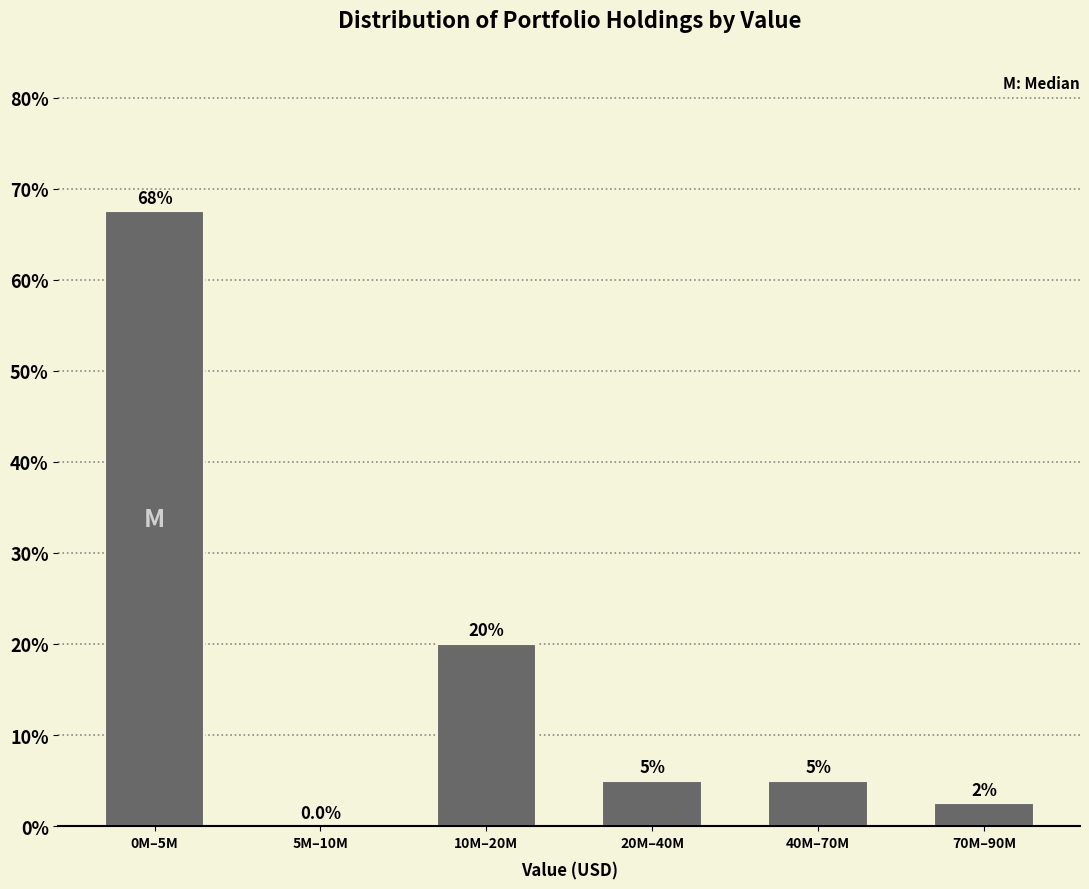

Reading left to right, what are all the values shown in this chart?

0M–5M=67.5	5M–10M=0.0	10M–20M=20.0	20M–40M=5.0	40M–70M=5.0	70M–90M=2.5